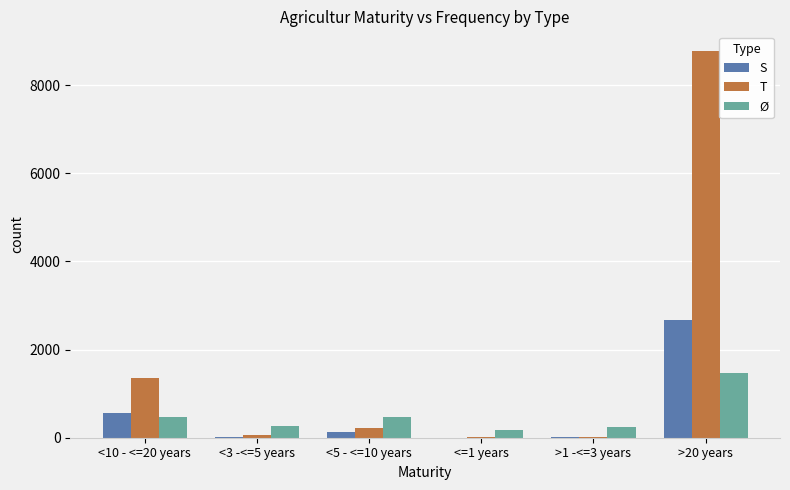

The value of Ø at >1 -<=3 years is 238. True or false?

True